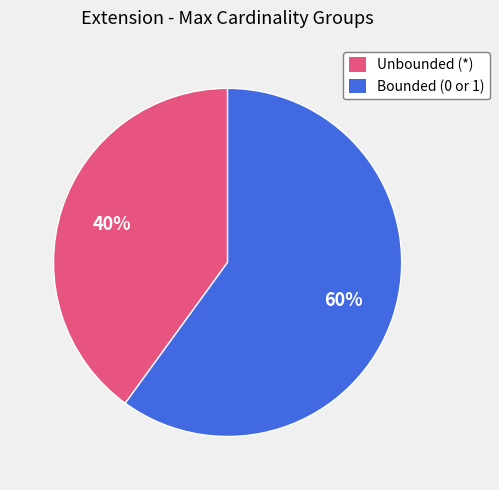

To the nearest percent, what is the average slice percentage?

50%